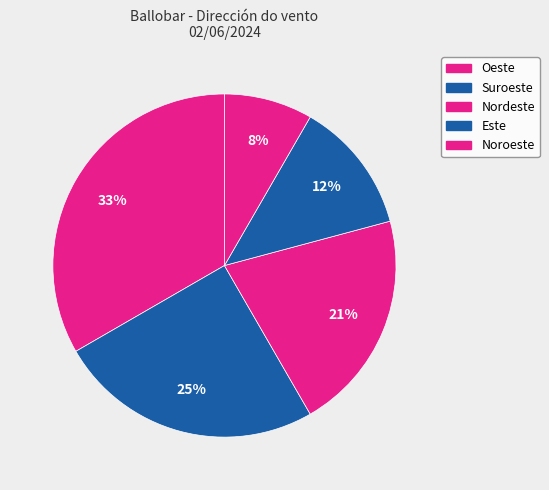

To the nearest percent, what percentage of the pie is Nordeste?

21%